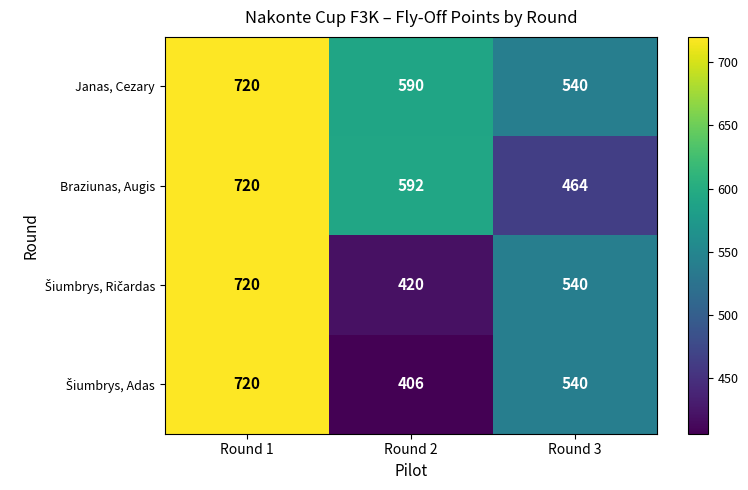

At how many categories does at least one series exceed 585?

2